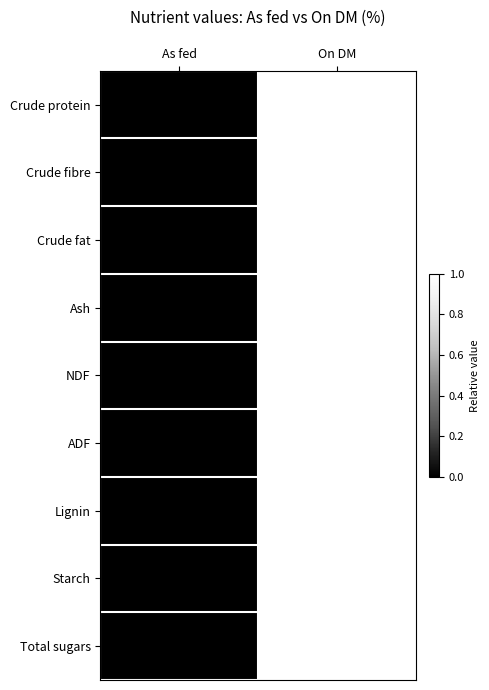

At which category does the chart reach its peak across all series?

On DM